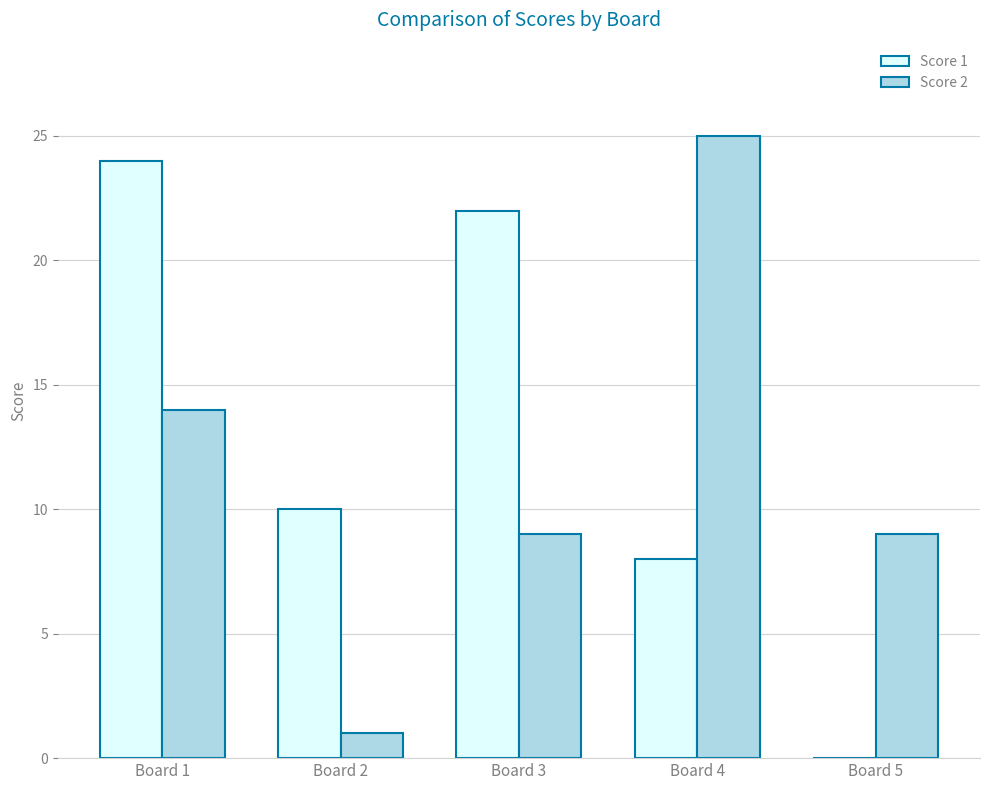

The value of Score 2 at Board 3 is 9. True or false?

True